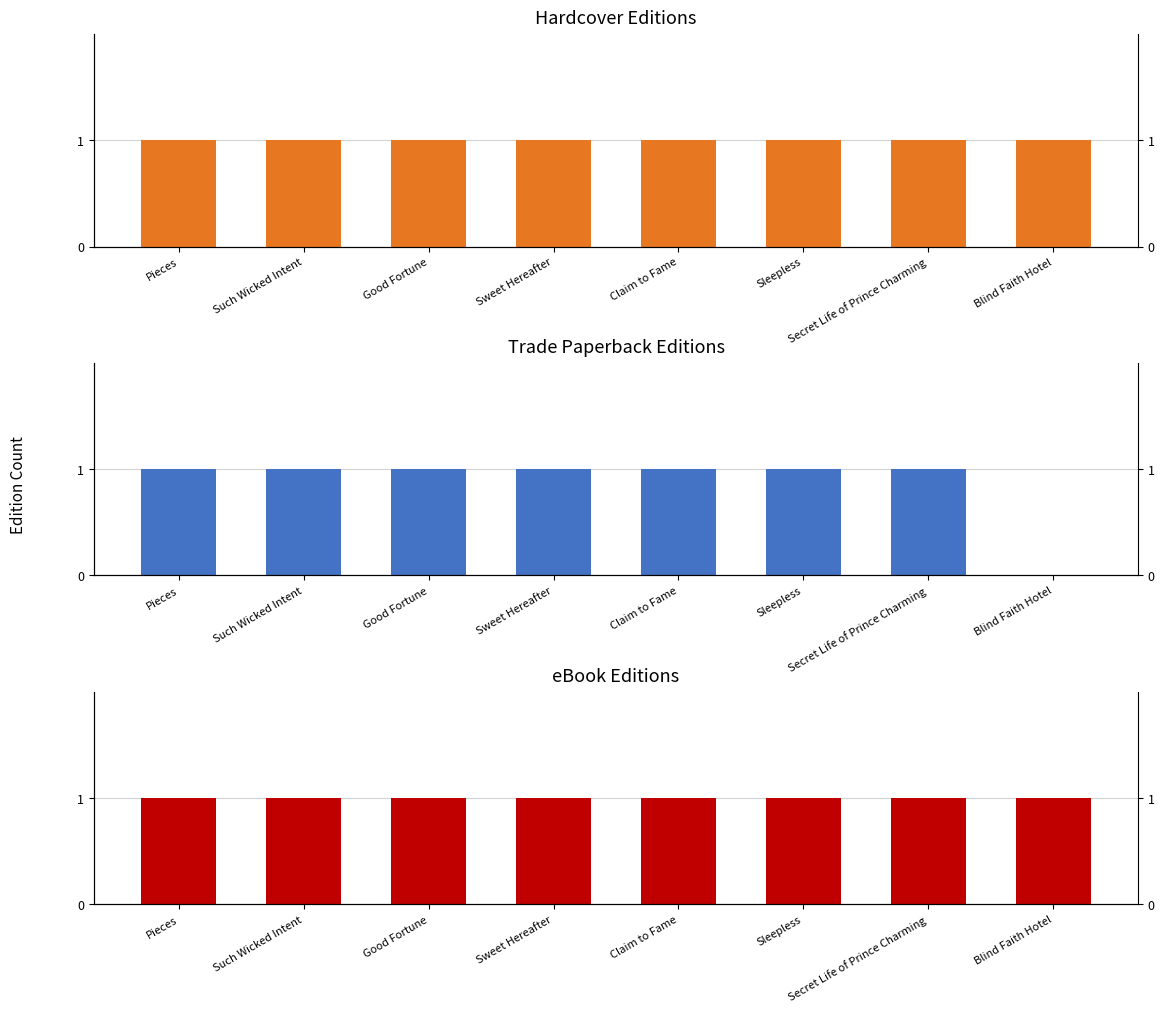

Rank the categories by Trade Paperback value from lowest to highest.

Blind Faith Hotel, Pieces, Such Wicked Intent, Good Fortune, Sweet Hereafter, Claim to Fame, Sleepless, Secret Life of Prince Charming